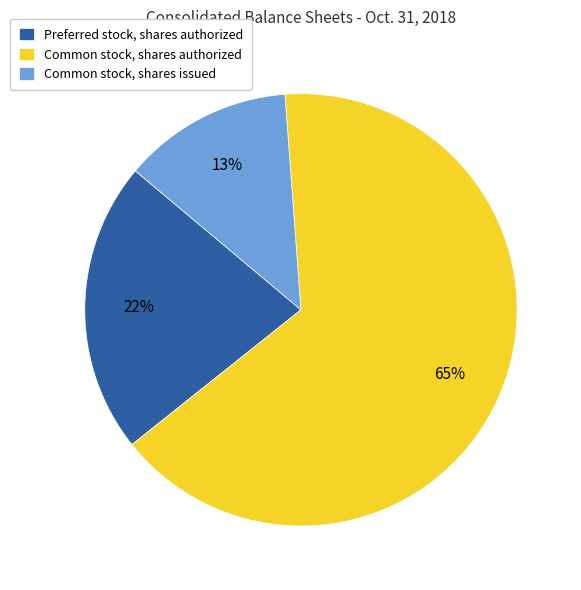

How many segments does this pie chart have?

3